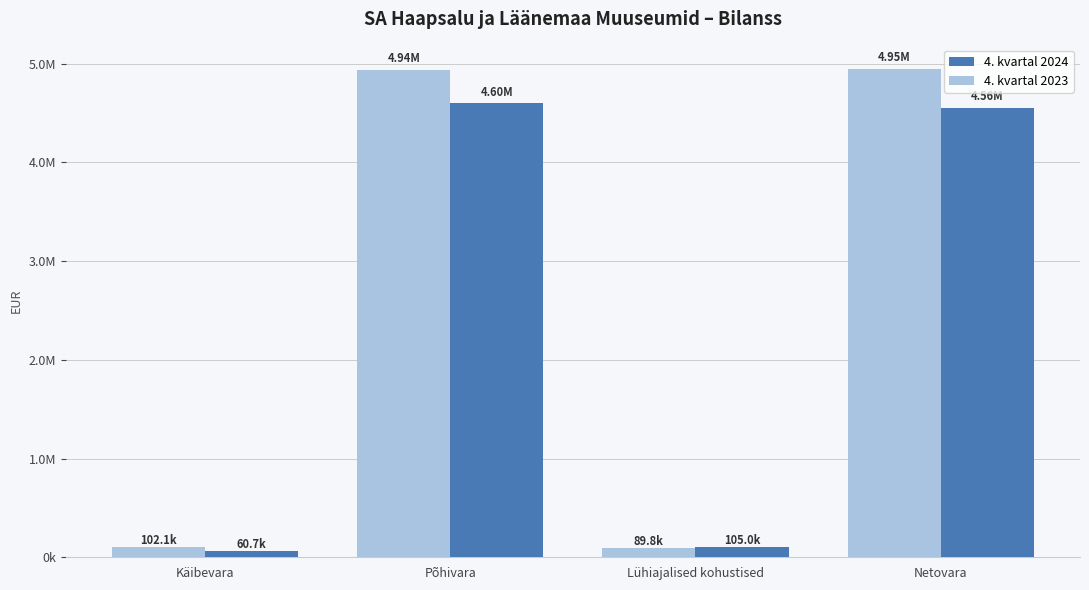

Does the chart contain any negative values?

No